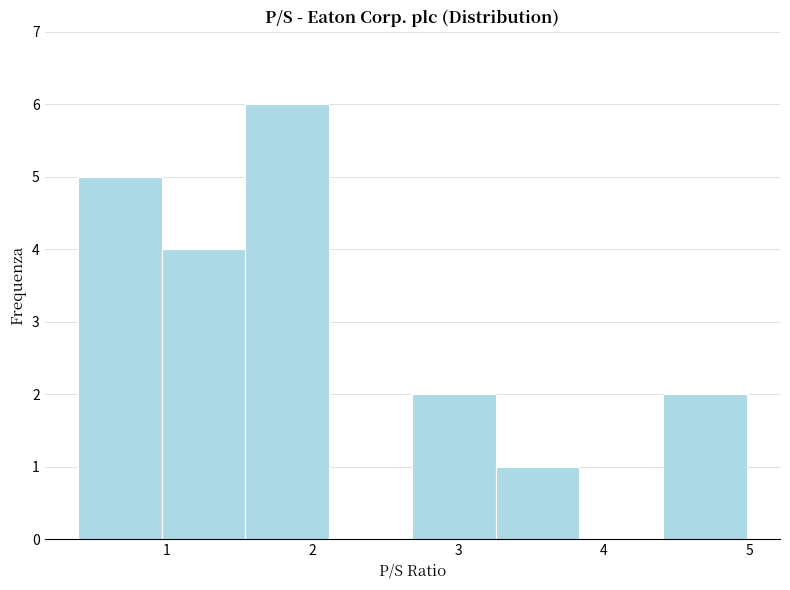

Reading left to right, list every bar in this chart as the range it spans on the x-axis followed by its height. Neither the bar edges nor the heights are printed on the chart, so give them approximately, as read against the axes.

0.4 to 1.0: 5
1.0 to 1.5: 4
1.5 to 2.1: 6
2.1 to 2.7: 0
2.7 to 3.3: 2
3.3 to 3.8: 1
3.8 to 4.4: 0
4.4 to 5.0: 2